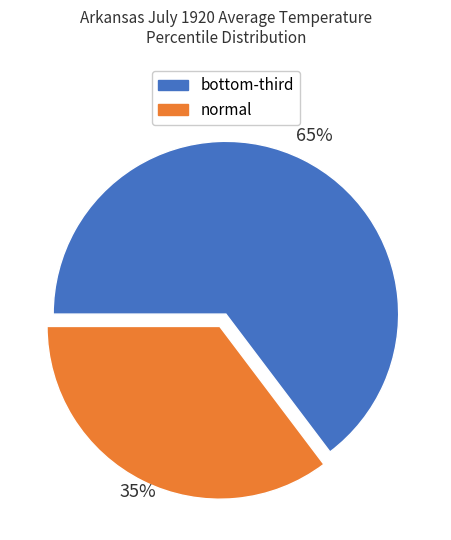

How many segments does this pie chart have?

2